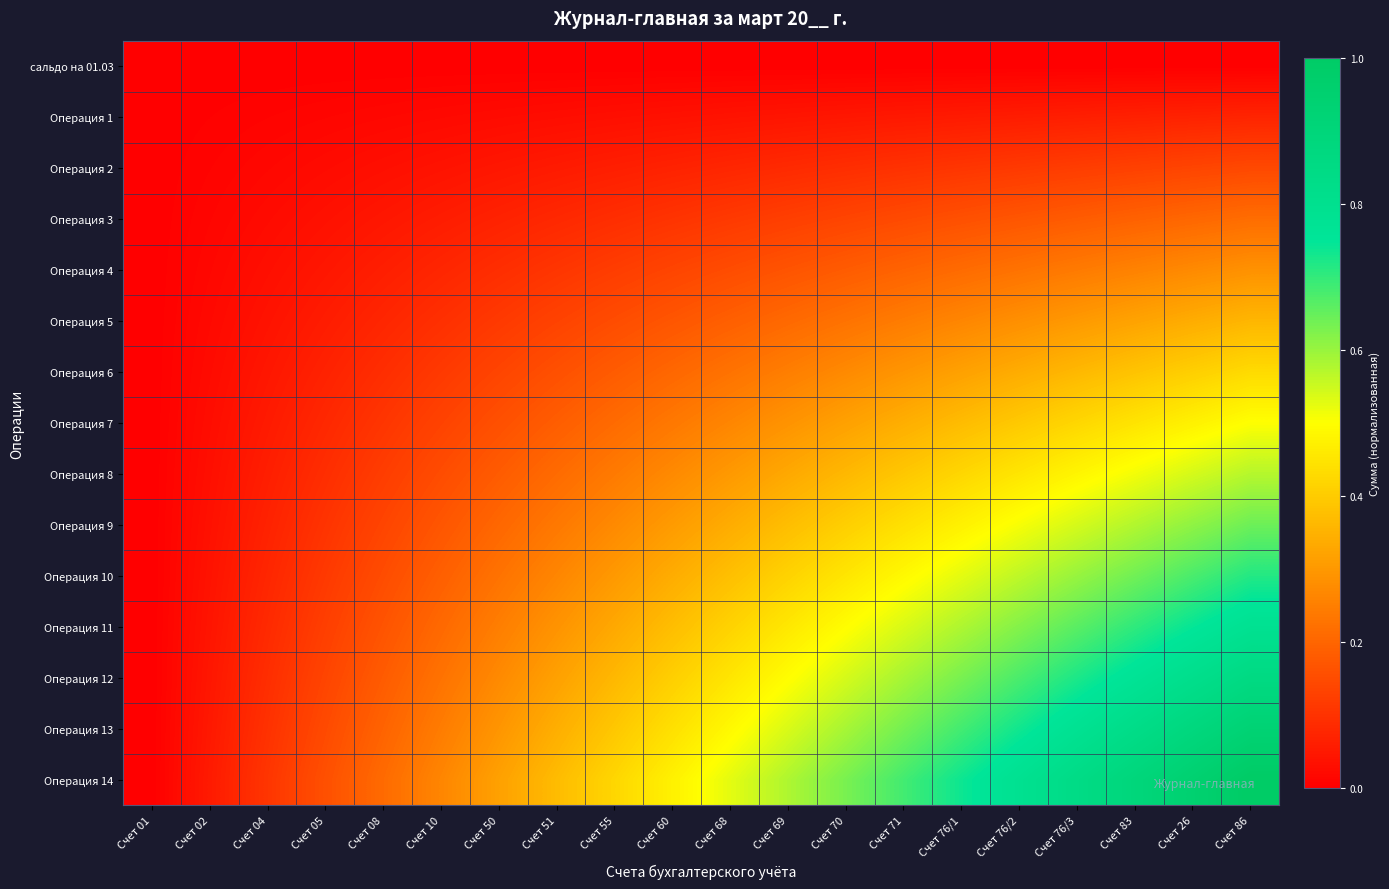

Which has a higher value, Счет 55 or Счет 50?

Счет 55